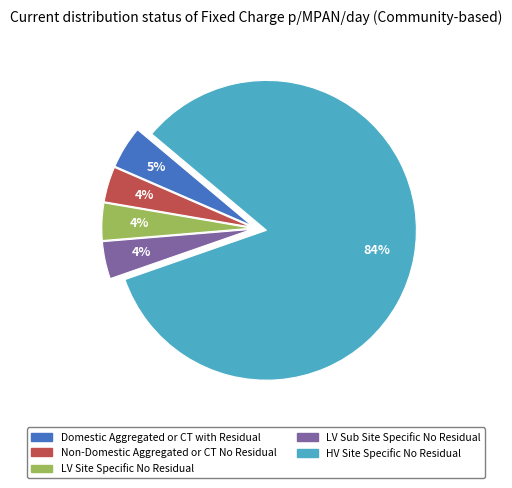

Count the number of slices in the pie.

5